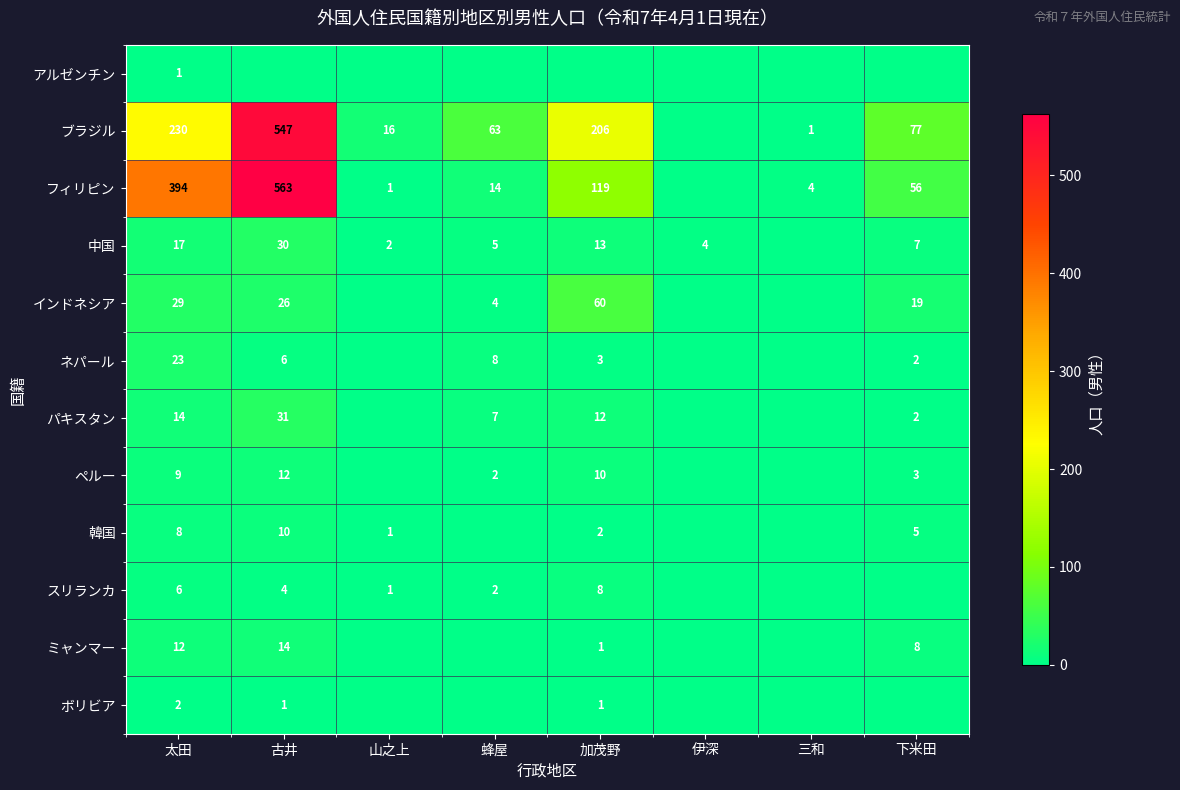

What is the spread (max minus min) of values at 三和?

4